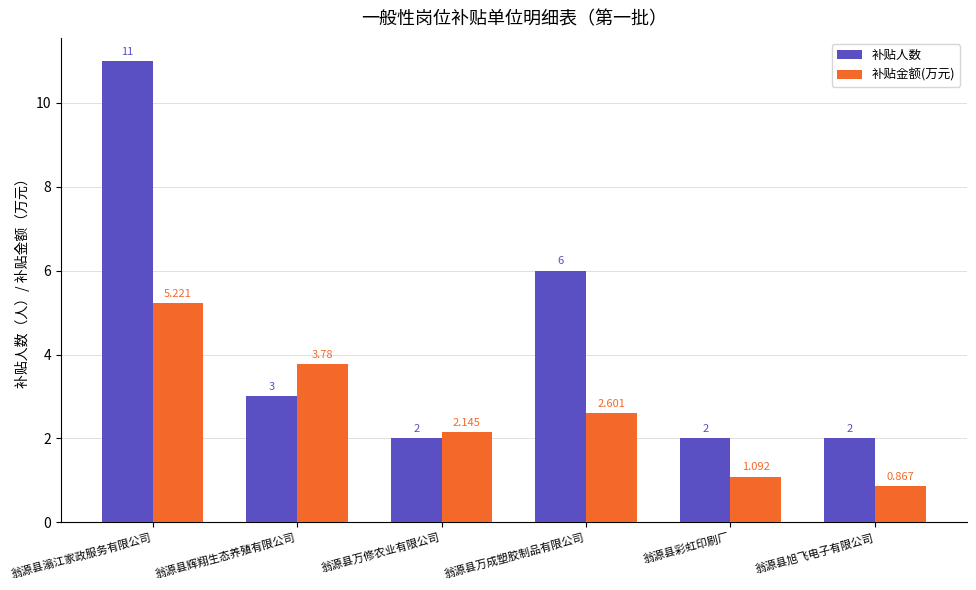

How many values in the 补贴金额(万元) series exceed 2?

4